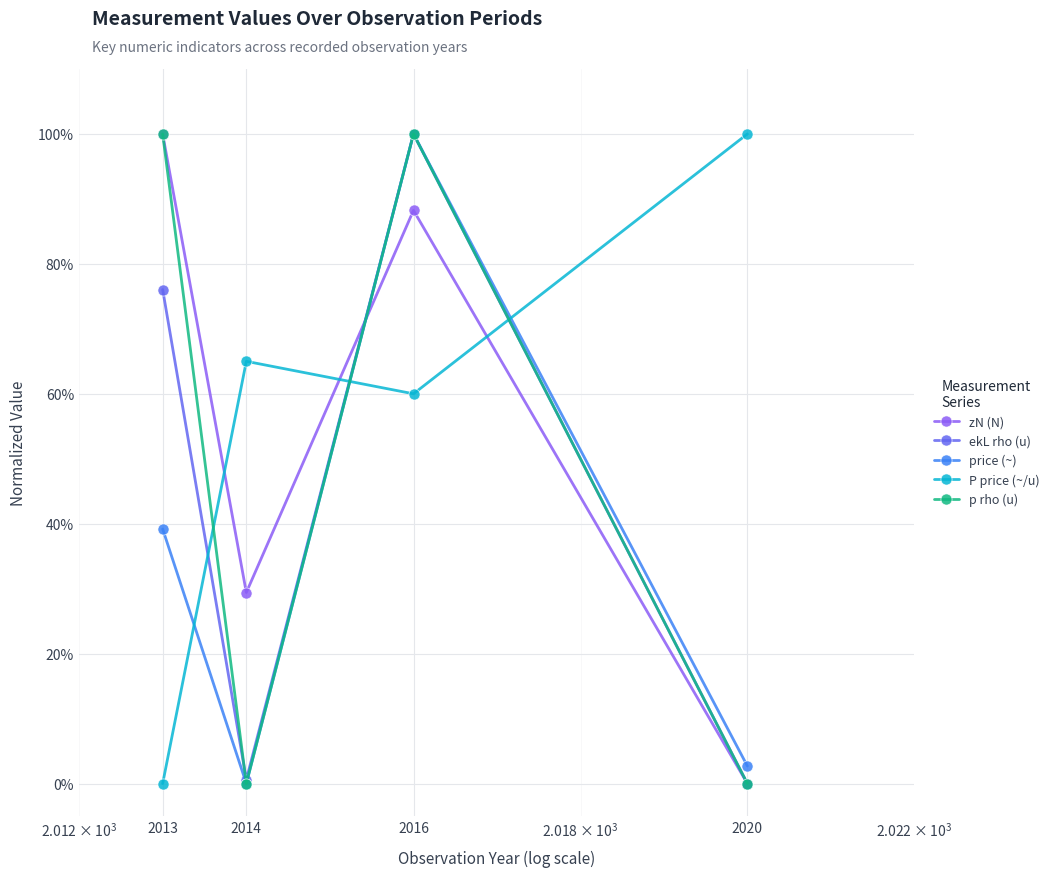

True or false: ekL rho (u) has more than 1 points higher than both neighbors.

False